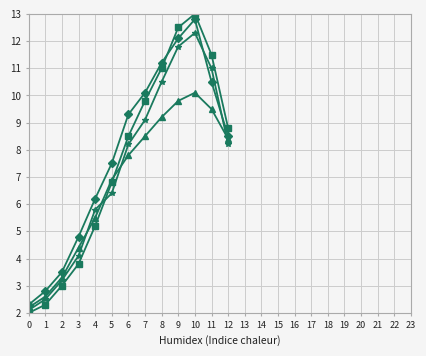

What is the total value across all series at 0?

8.6